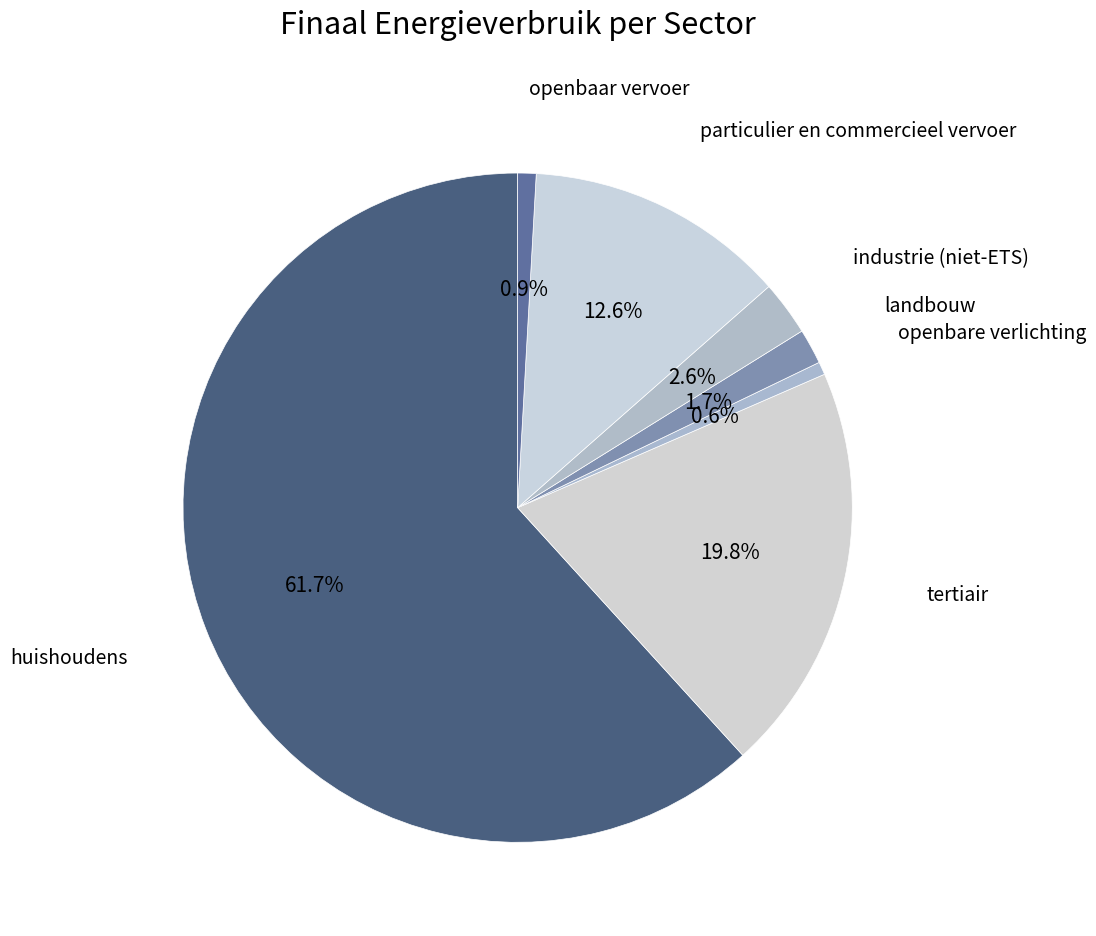

Count the number of slices in the pie.

7